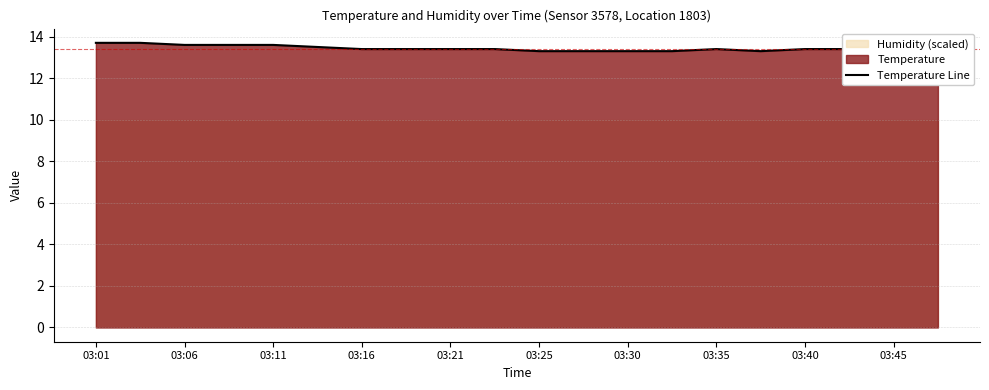

What is the maximum value for Temperature Line?

13.7